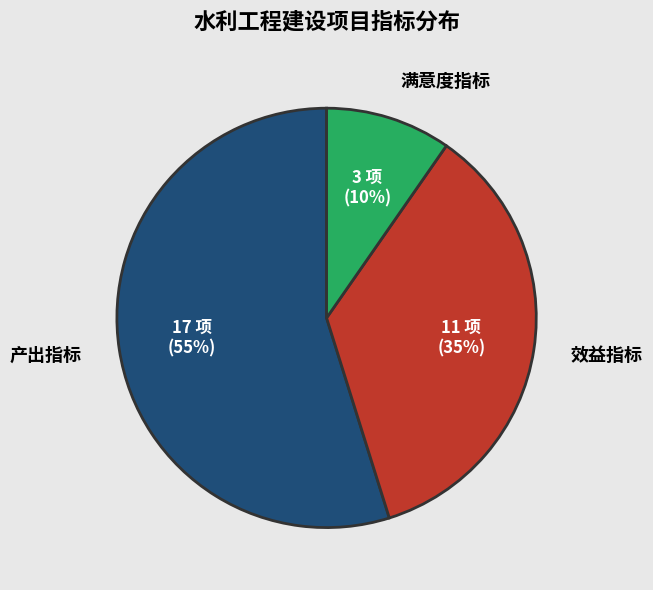

The 产出指标 slice represents 41% of the pie. True or false?

False